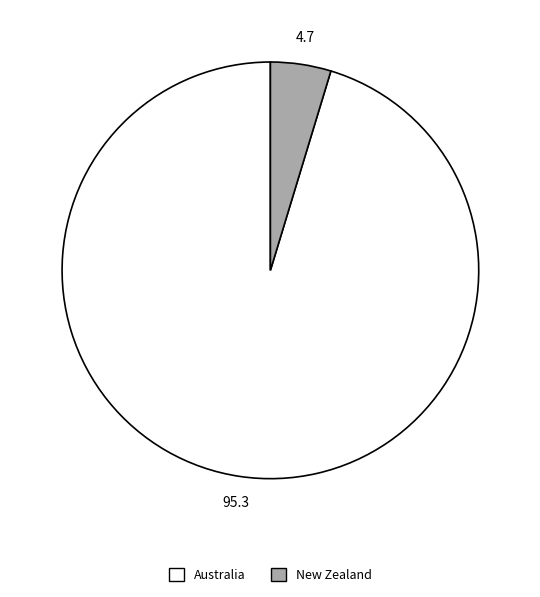

What is the largest slice in the pie chart?

Australia